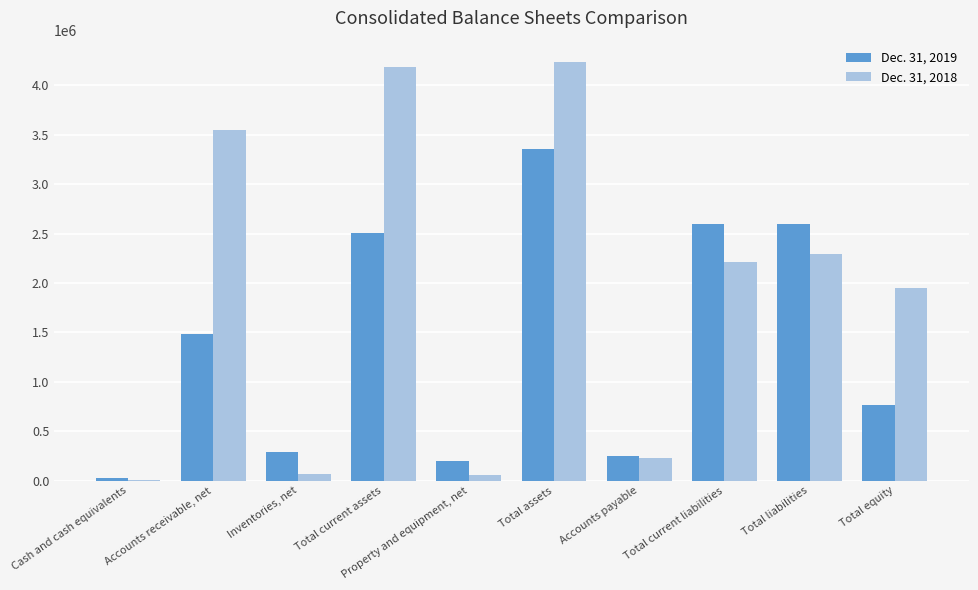

At which label does Dec. 31, 2019 reach its peak?

Total assets